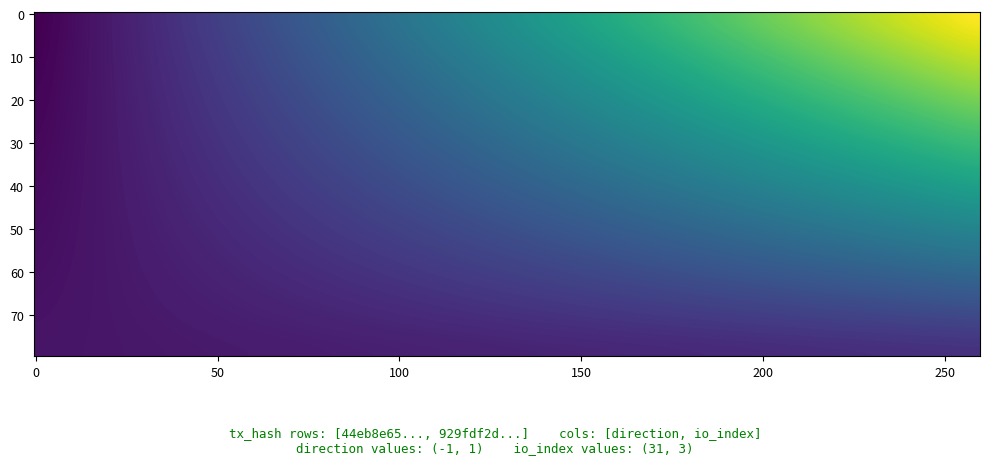

What is the total value across all series at 1?

34